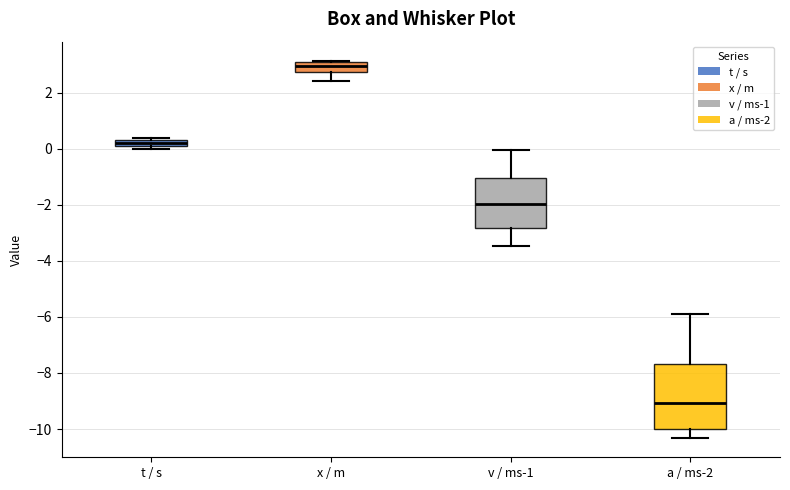

Which box has the lowest median line?

a / ms-2